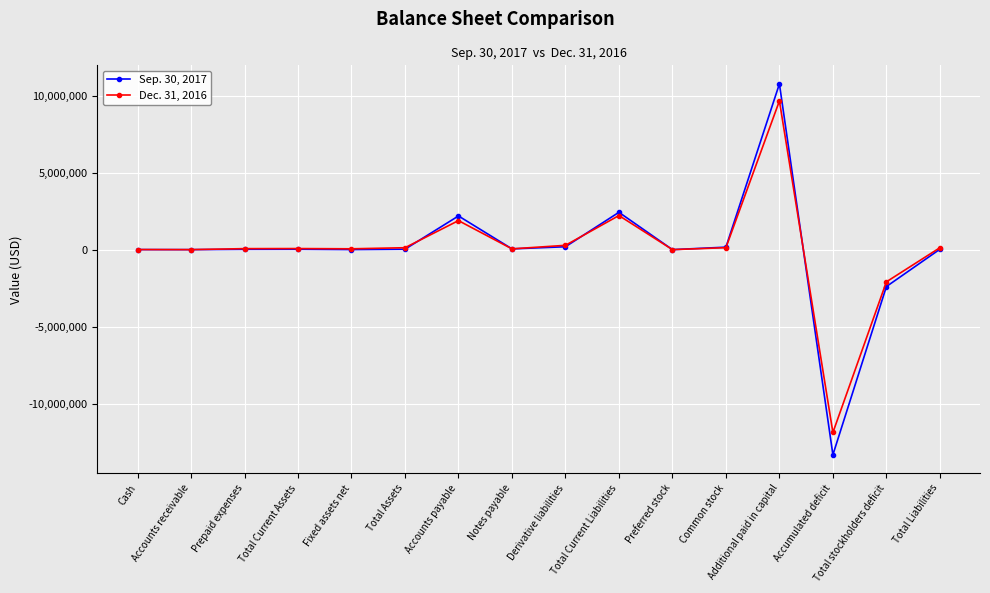

What is the total value across all series at Cash?

8194